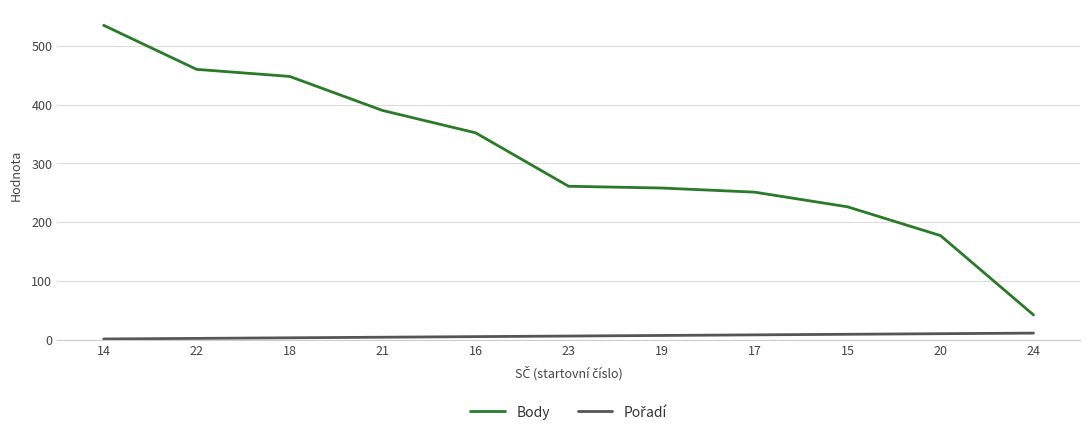

Which series has the largest range (max minus min)?

Body